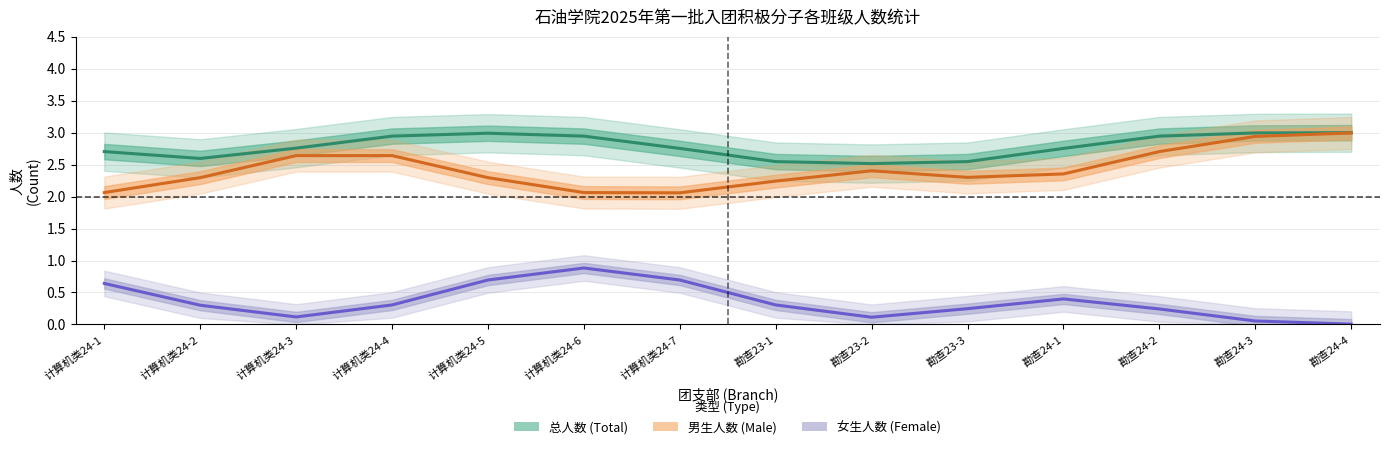

What is the maximum value shown in the chart?

3.0